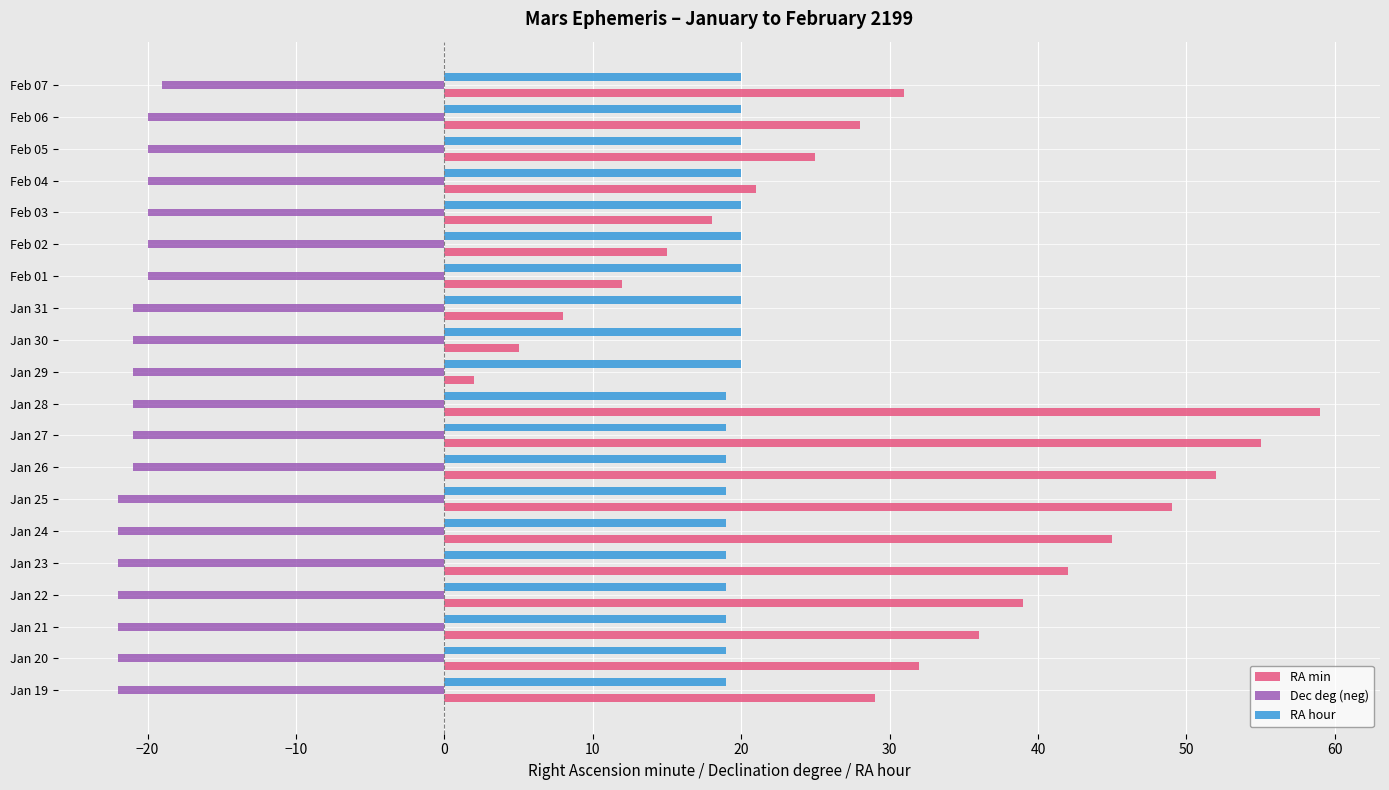

What value does the RA min series have at Feb 03?

18